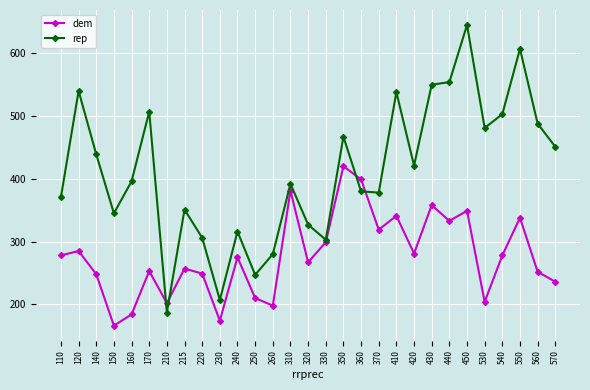

What is the difference between the rep values at 330 and 160?

93